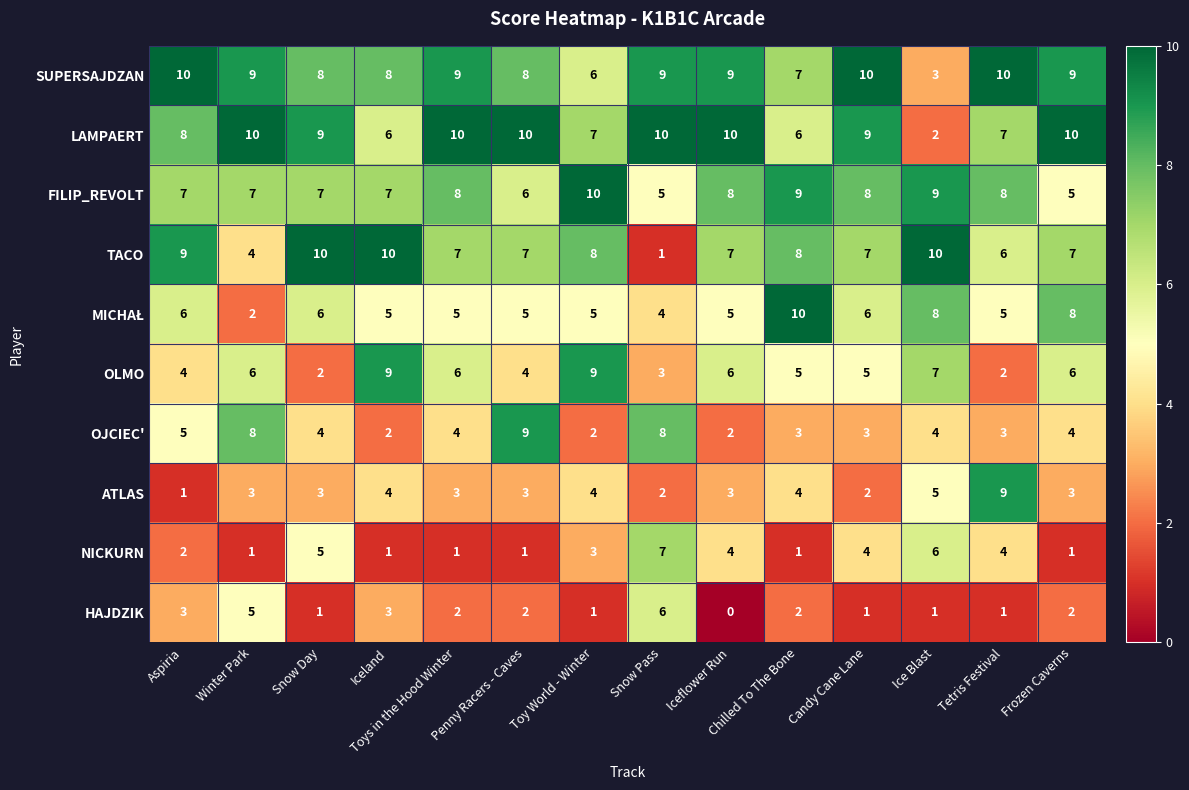

Count the number of data series in this chart.

10